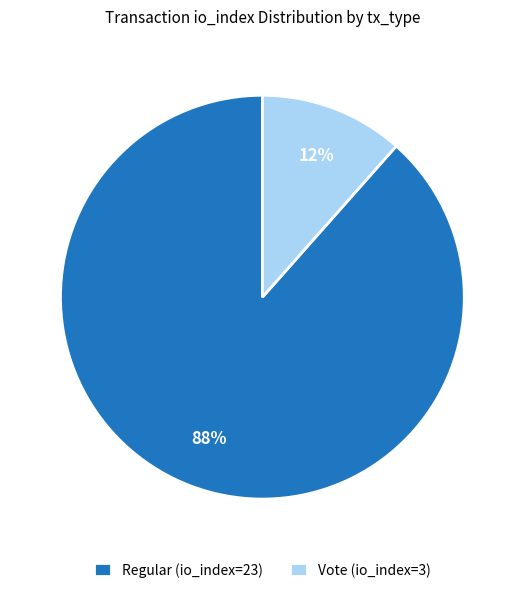

Which slice is the smallest?

Vote (io_index=3)